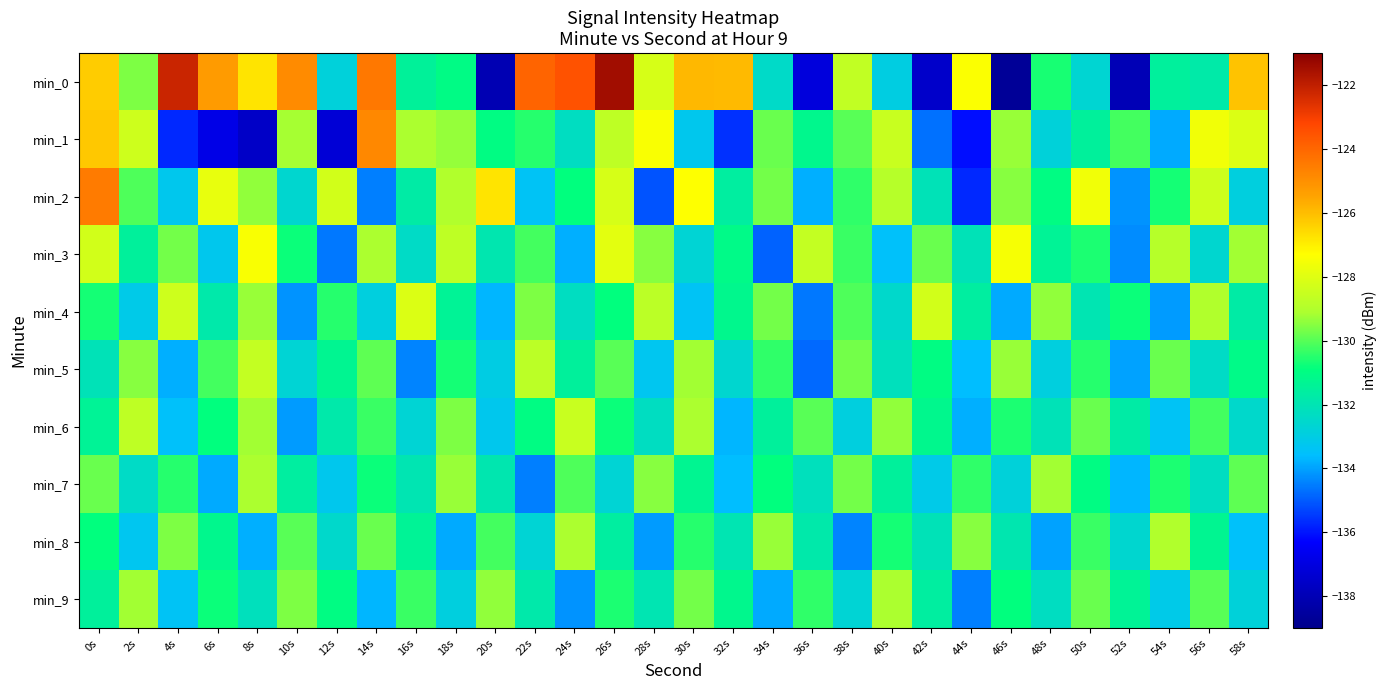

Reading left to right, transcribe all the data shown in this chart.

min_0: 0s=-126.3	2s=-129.6	4s=-122.2	6s=-125.3	8s=-126.8	10s=-124.9	12s=-132.8	14s=-124.4	16s=-131.5	18s=-131.0	20s=-138.0	22s=-123.9	24s=-123.5	26s=-121.4	28s=-128.2	30s=-125.9	32s=-125.9	34s=-132.4	36s=-137.1	38s=-128.6	40s=-133.0	42s=-137.5	44s=-127.4	46s=-138.7	48s=-130.6	50s=-132.7	52s=-138.0	54s=-131.5	56s=-131.8	58s=-126.1
min_1: 0s=-126.2	2s=-128.4	4s=-135.7	6s=-136.8	8s=-137.6	10s=-129.2	12s=-137.2	14s=-124.8	16s=-129.1	18s=-129.4	20s=-131.0	22s=-130.5	24s=-132.3	26s=-128.7	28s=-127.4	30s=-133.2	32s=-135.6	34s=-129.8	36s=-131.2	38s=-130.0	40s=-128.5	42s=-134.7	44s=-136.1	46s=-129.3	48s=-132.8	50s=-131.5	52s=-130.2	54s=-133.9	56s=-127.6	58s=-128.1
min_2: 0s=-124.5	2s=-130.1	4s=-133.2	6s=-127.8	8s=-129.4	10s=-132.6	12s=-128.3	14s=-134.5	16s=-131.7	18s=-129.0	20s=-126.8	22s=-133.4	24s=-130.9	26s=-128.2	28s=-135.1	30s=-127.3	32s=-131.6	34s=-129.7	36s=-133.8	38s=-130.4	40s=-128.9	42s=-132.1	44s=-135.7	46s=-129.5	48s=-131.0	50s=-127.6	52s=-134.2	54s=-130.7	56s=-128.4	58s=-132.9
min_3: 0s=-128.3	2s=-131.5	4s=-129.7	6s=-133.2	8s=-127.4	10s=-130.8	12s=-134.6	14s=-129.1	16s=-132.4	18s=-128.7	20s=-131.9	22s=-130.2	24s=-133.8	26s=-127.9	28s=-129.5	30s=-132.7	32s=-131.1	34s=-134.9	36s=-128.6	38s=-130.3	40s=-133.5	42s=-129.8	44s=-132.1	46s=-127.5	48s=-131.4	50s=-130.6	52s=-134.3	54s=-128.9	56s=-132.6	58s=-129.2
min_4: 0s=-130.7	2s=-133.1	4s=-128.4	6s=-131.8	8s=-129.3	10s=-134.2	12s=-130.5	14s=-132.9	16s=-128.1	18s=-131.4	20s=-133.7	22s=-129.6	24s=-132.3	26s=-130.9	28s=-128.8	30s=-133.4	32s=-131.2	34s=-129.7	36s=-134.6	38s=-130.1	40s=-132.5	42s=-128.3	44s=-131.6	46s=-133.9	48s=-129.4	50s=-132.0	52s=-130.8	54s=-134.1	56s=-129.0	58s=-131.7
min_5: 0s=-132.1	2s=-129.5	4s=-133.8	6s=-130.2	8s=-128.6	10s=-132.7	12s=-131.3	14s=-129.9	16s=-134.4	18s=-130.7	20s=-133.0	22s=-128.8	24s=-131.5	26s=-130.0	28s=-133.3	30s=-129.2	32s=-132.6	34s=-130.4	36s=-134.8	38s=-129.7	40s=-132.2	42s=-131.0	44s=-133.6	46s=-129.3	48s=-132.9	50s=-130.5	52s=-134.0	54s=-129.8	56s=-132.4	58s=-131.1
min_6: 0s=-131.4	2s=-128.7	4s=-133.5	6s=-130.9	8s=-129.2	10s=-134.1	12s=-131.8	14s=-130.3	16s=-132.7	18s=-129.6	20s=-133.2	22s=-131.0	24s=-128.5	26s=-130.8	28s=-132.3	30s=-129.1	32s=-133.7	34s=-131.5	36s=-130.0	38s=-132.9	40s=-129.4	42s=-131.2	44s=-133.8	46s=-130.6	48s=-132.1	50s=-129.8	52s=-131.7	54s=-133.4	56s=-130.2	58s=-132.5
min_7: 0s=-129.8	2s=-132.4	4s=-130.5	6s=-133.9	8s=-129.1	10s=-131.6	12s=-133.2	14s=-130.8	16s=-132.0	18s=-129.3	20s=-131.9	22s=-134.5	24s=-130.1	26s=-132.7	28s=-129.5	30s=-131.3	32s=-133.6	34s=-130.9	36s=-132.2	38s=-129.7	40s=-131.5	42s=-133.1	44s=-130.4	46s=-132.8	48s=-129.2	50s=-131.0	52s=-133.7	54s=-130.6	56s=-132.3	58s=-129.9
min_8: 0s=-130.9	2s=-133.3	4s=-129.6	6s=-131.2	8s=-133.8	10s=-130.0	12s=-132.5	14s=-129.8	16s=-131.4	18s=-133.9	20s=-130.2	22s=-132.7	24s=-129.1	26s=-131.6	28s=-134.1	30s=-130.5	32s=-132.0	34s=-129.3	36s=-131.8	38s=-134.4	40s=-130.7	42s=-132.1	44s=-129.5	46s=-131.9	48s=-134.0	50s=-130.3	52s=-132.6	54s=-129.0	56s=-131.3	58s=-133.5
min_9: 0s=-131.5	2s=-129.2	4s=-133.4	6s=-130.8	8s=-132.2	10s=-129.6	12s=-131.0	14s=-133.7	16s=-130.3	18s=-132.9	20s=-129.4	22s=-131.8	24s=-134.2	26s=-130.6	28s=-132.0	30s=-129.7	32s=-131.2	34s=-133.9	36s=-130.4	38s=-132.7	40s=-129.1	42s=-131.6	44s=-134.5	46s=-130.9	48s=-132.3	50s=-129.8	52s=-131.4	54s=-133.1	56s=-130.0	58s=-132.8